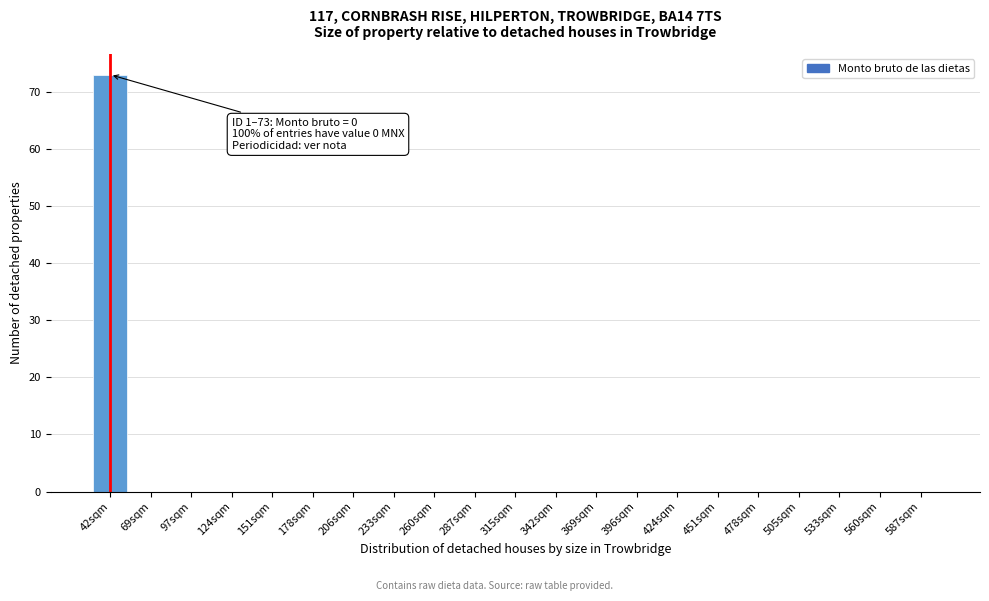

Reading left to right, transcribe all the data shown in this chart.

42sqm=73	69sqm=0	97sqm=0	124sqm=0	151sqm=0	178sqm=0	206sqm=0	233sqm=0	260sqm=0	287sqm=0	315sqm=0	342sqm=0	369sqm=0	396sqm=0	424sqm=0	451sqm=0	478sqm=0	505sqm=0	533sqm=0	560sqm=0	587sqm=0